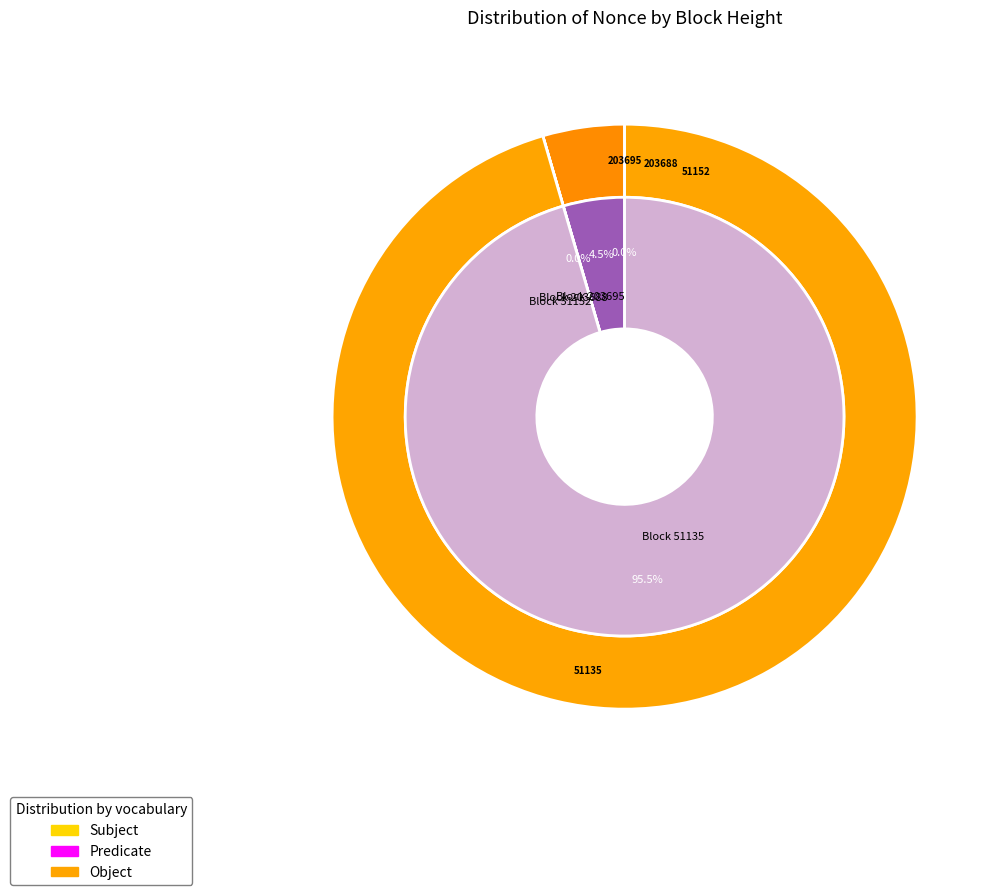

To the nearest percent, what percentage of the pie is 51135?

95%